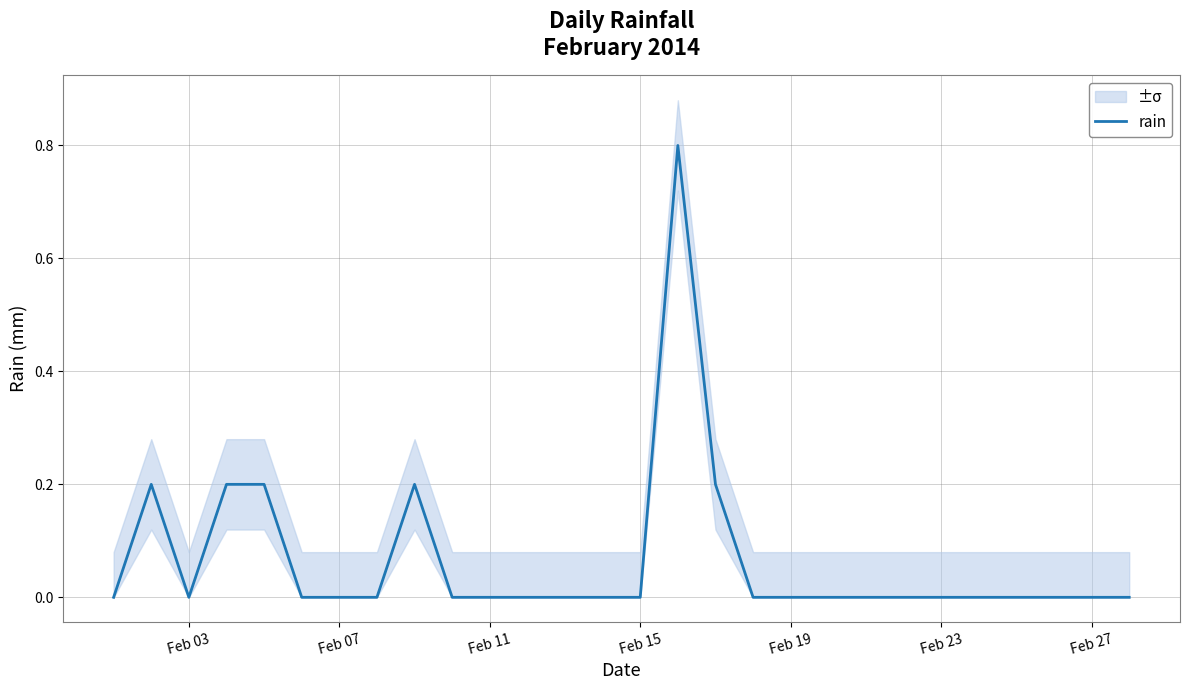

True or false: rain has a value of -0.4 at Feb 03.

False